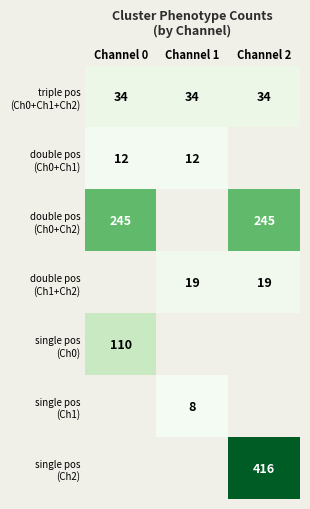

Between Channel 1 and Channel 0, which is larger?

Channel 1